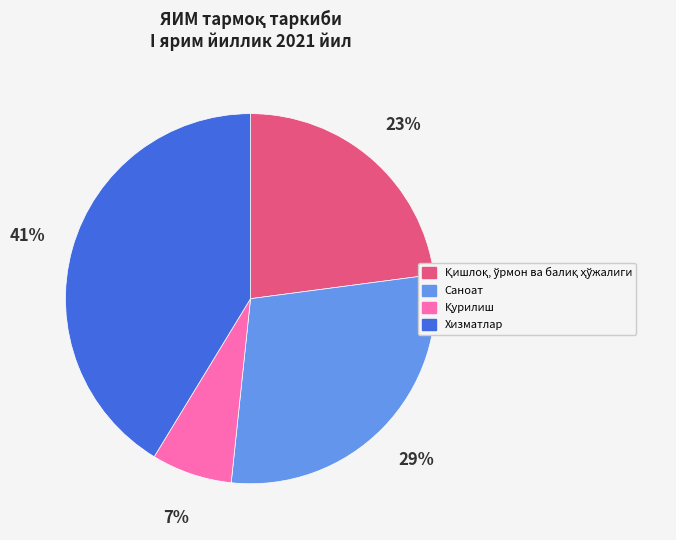

Is there a majority slice in this chart?

No